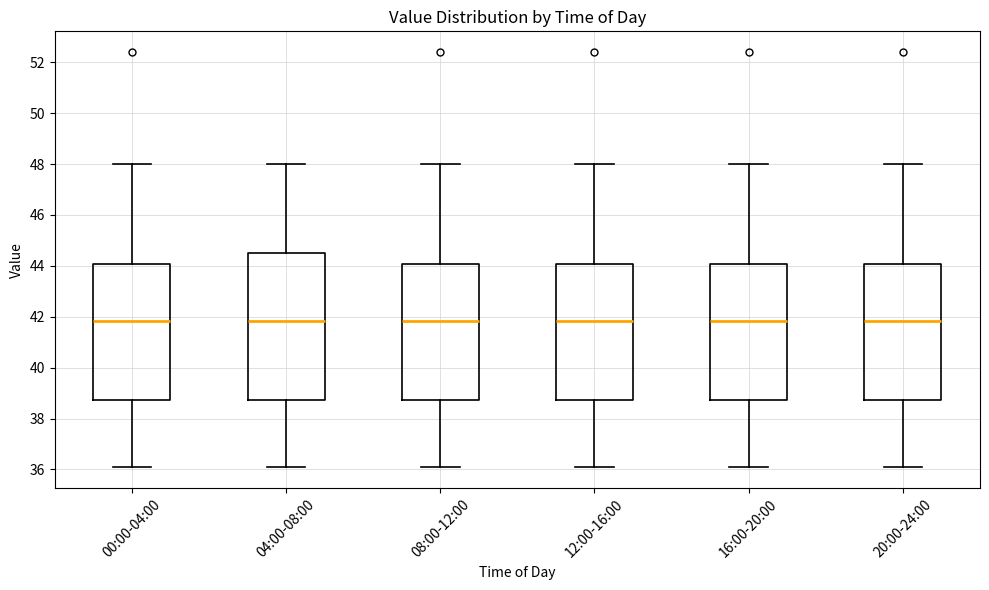

Reading left to right, read every box against the y-axis: the position of its median line, the range the box covers, and the ends of its whiskers. The values are not printed on the chart, so give them approximately, as read against the axis.

00:00-04:00: median 41.8, box 38.8 to 44.0, whiskers 36.0 to 48.0
04:00-08:00: median 41.8, box 38.8 to 44.6, whiskers 36.0 to 48.0
08:00-12:00: median 41.8, box 38.8 to 44.0, whiskers 36.0 to 48.0
12:00-16:00: median 41.8, box 38.8 to 44.0, whiskers 36.0 to 48.0
16:00-20:00: median 41.8, box 38.8 to 44.0, whiskers 36.0 to 48.0
20:00-24:00: median 41.8, box 38.8 to 44.0, whiskers 36.0 to 48.0